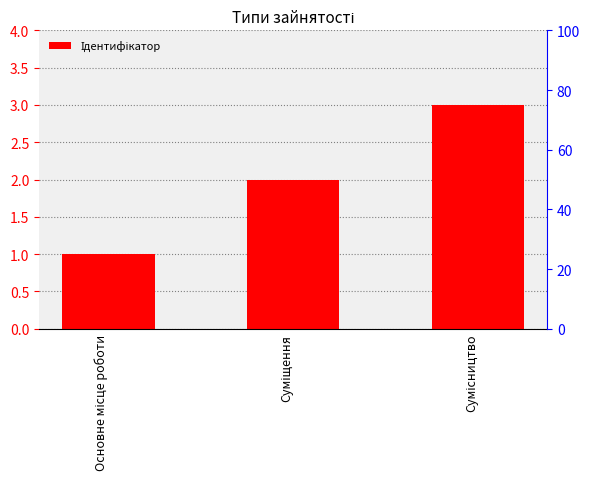

Approximately how many times larger is the value at Основне місце роботи compared to Суміщення?

0.5